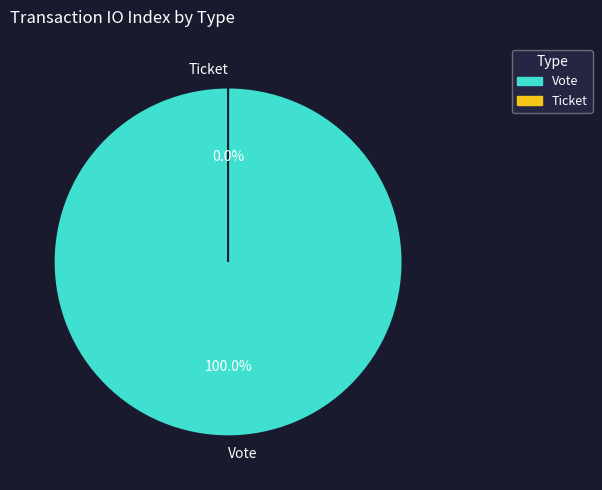

Rank the categories by value from highest to lowest.

Vote, Ticket